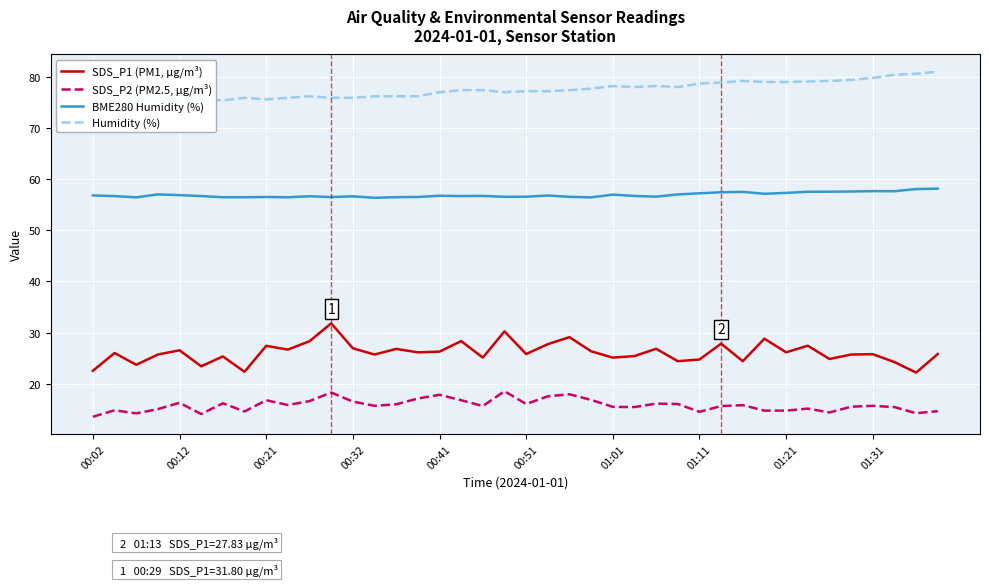

What is the maximum value for Humidity (%)?

81.0